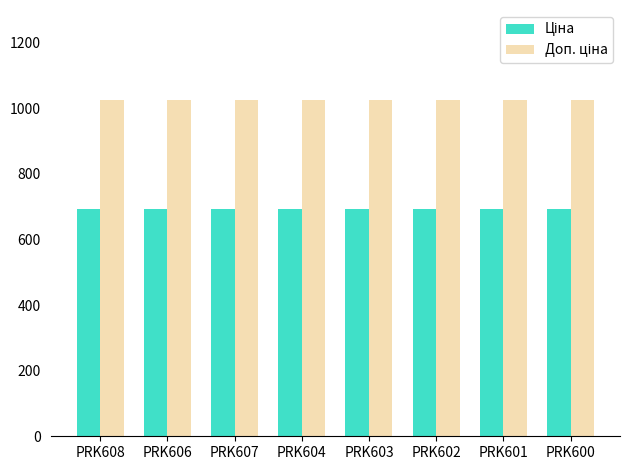

What is the greatest value displayed?

1024.6